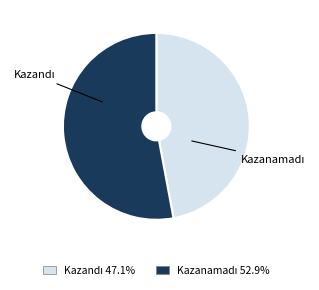

Is there a majority slice in this chart?

Yes